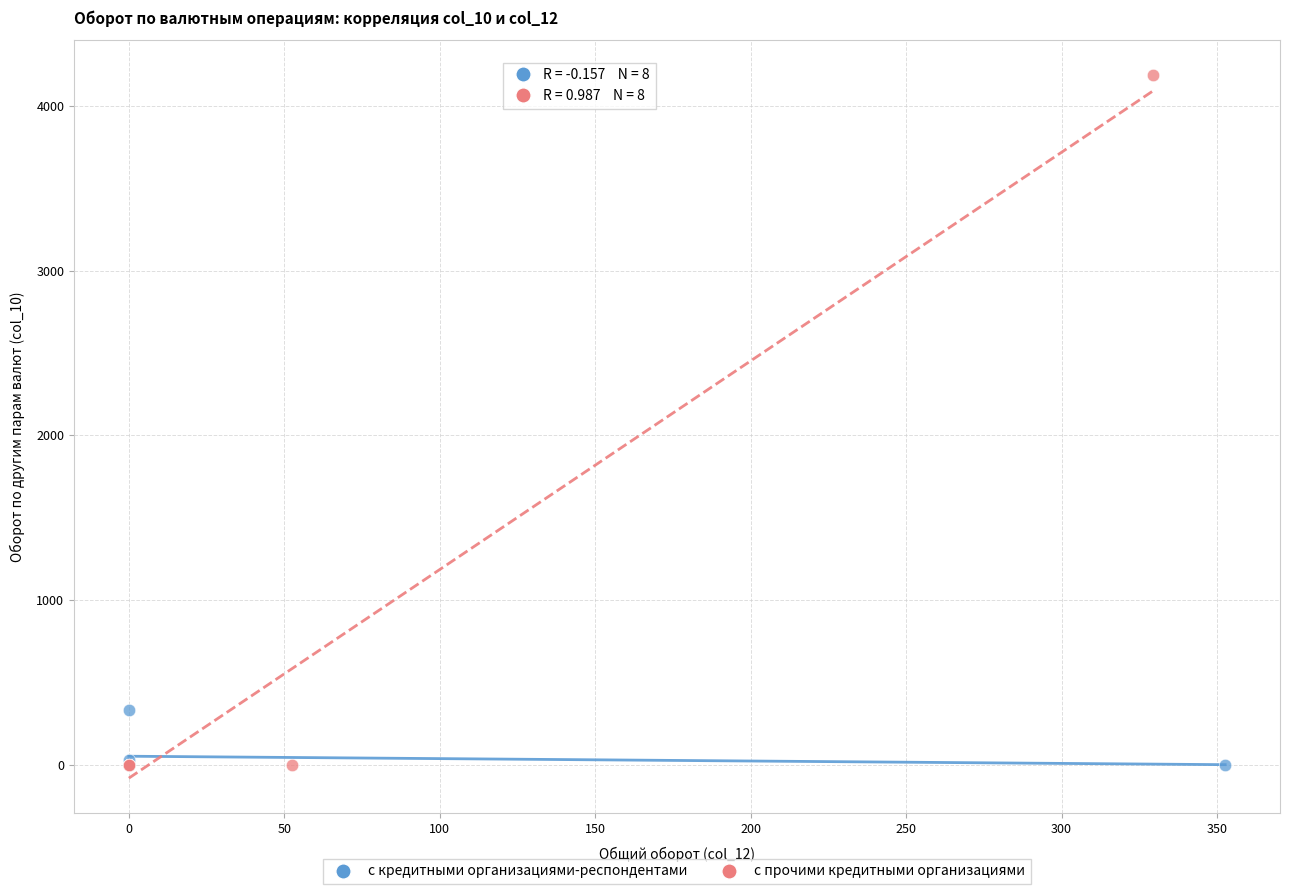

Which series reaches the maximum Y coordinate?

с прочими кредитными организациями